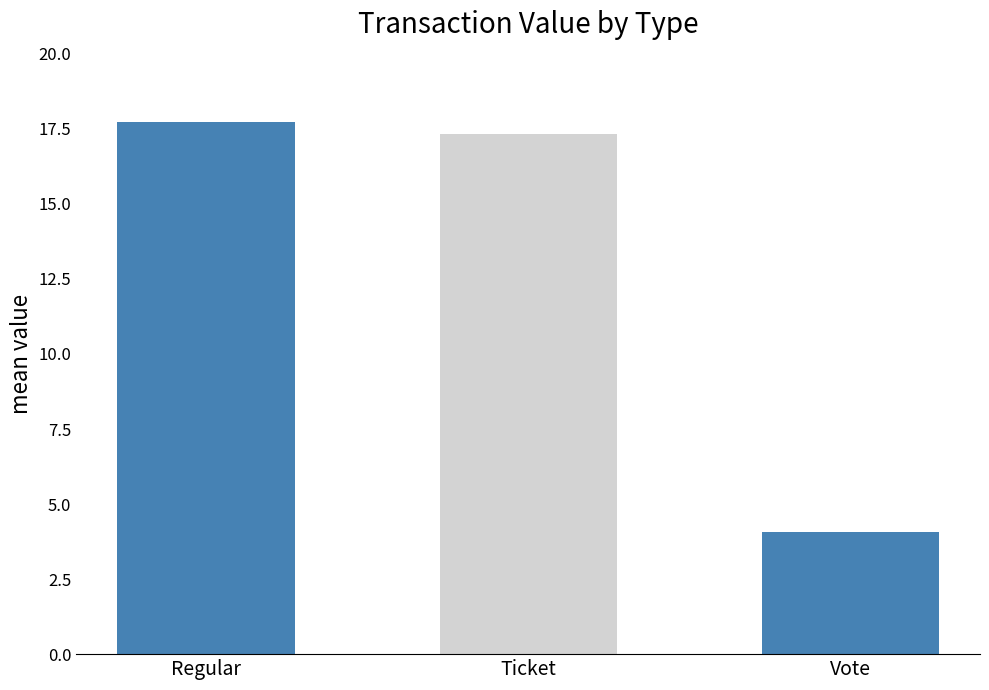

What is the smallest value displayed?

4.1